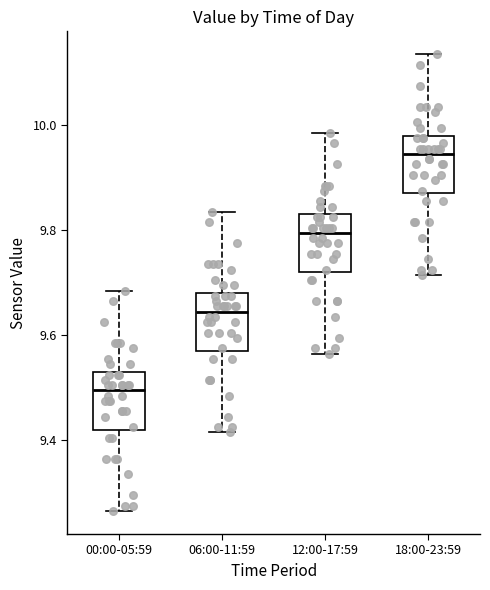

Which box's median line is the highest?

18:00-23:59